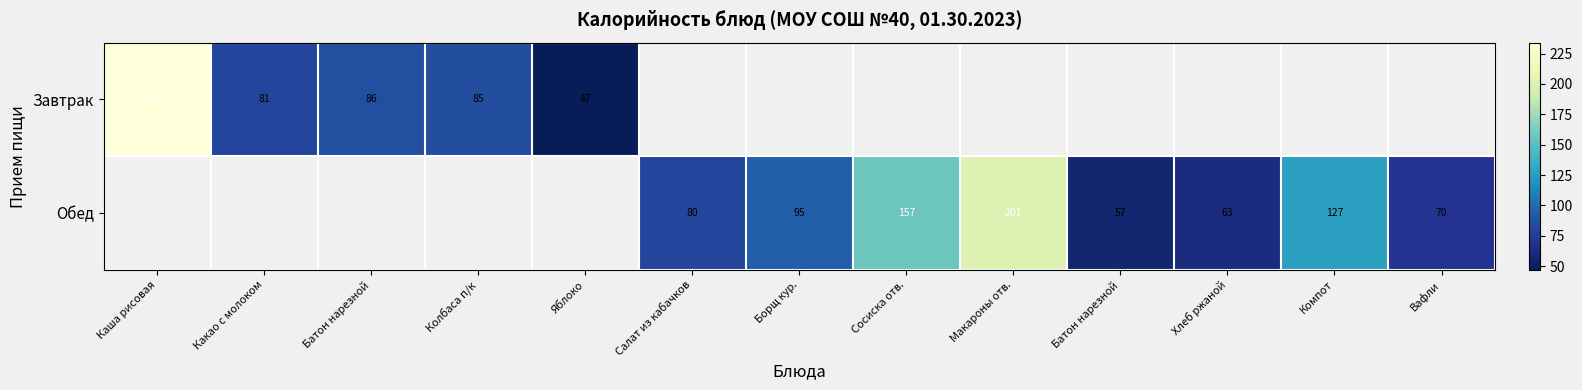

The Обед series shows 95.0 at Борщ кур.. True or false?

True